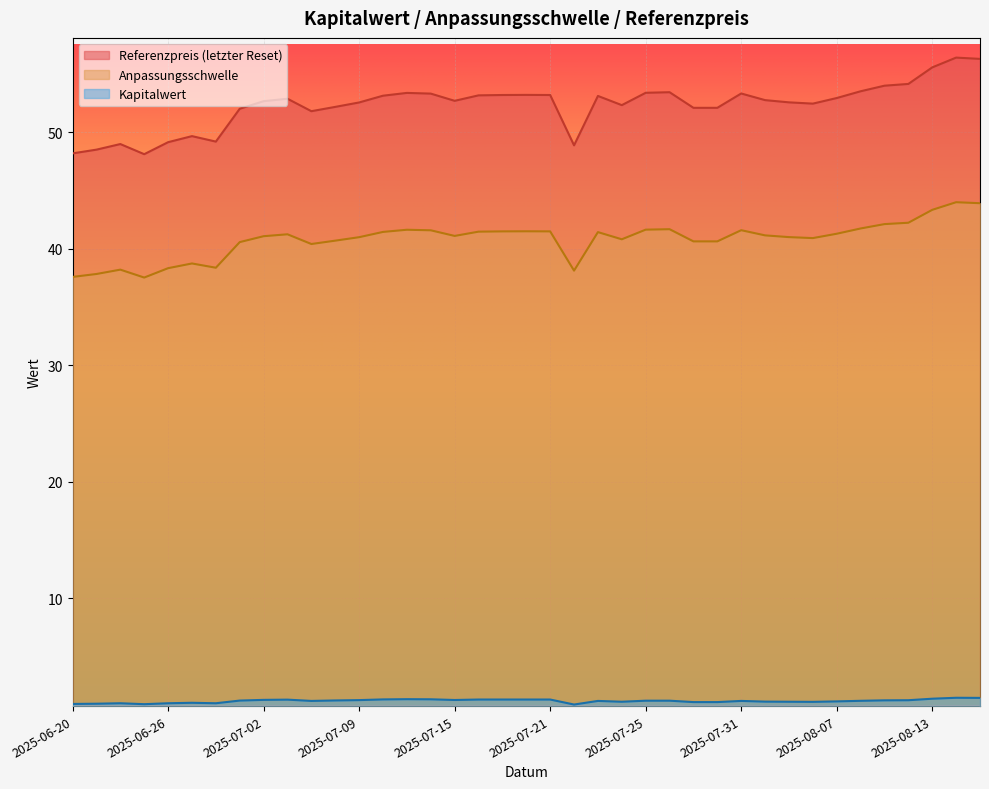

How many data points in Anpassungsschwelle are above 41?

24